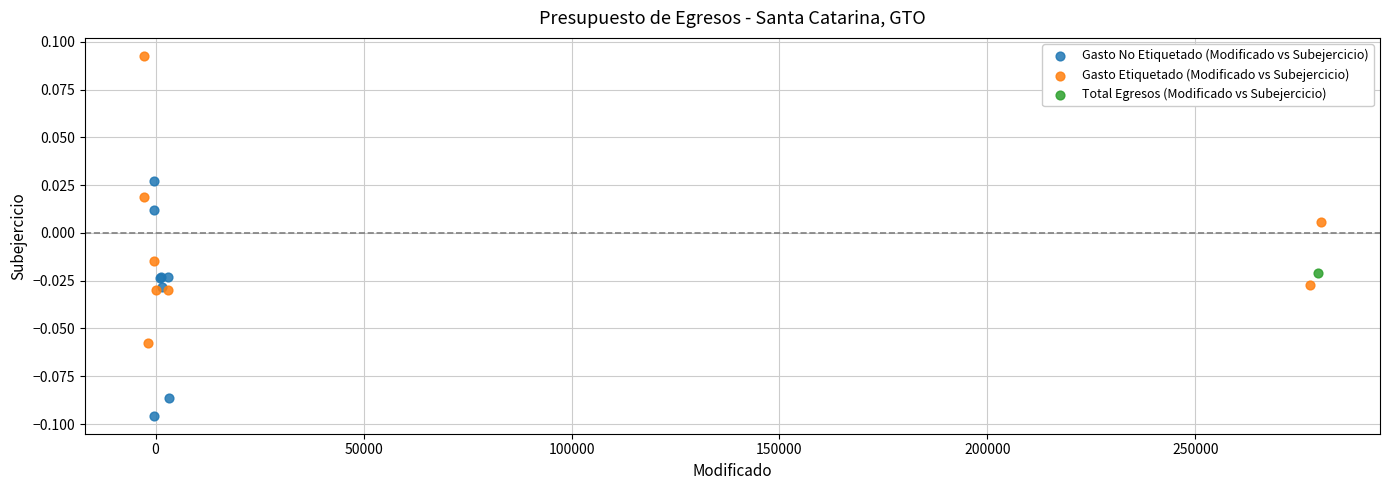

Which series contains the lowest Y value?

Gasto No Etiquetado (Modificado vs Subejercicio)